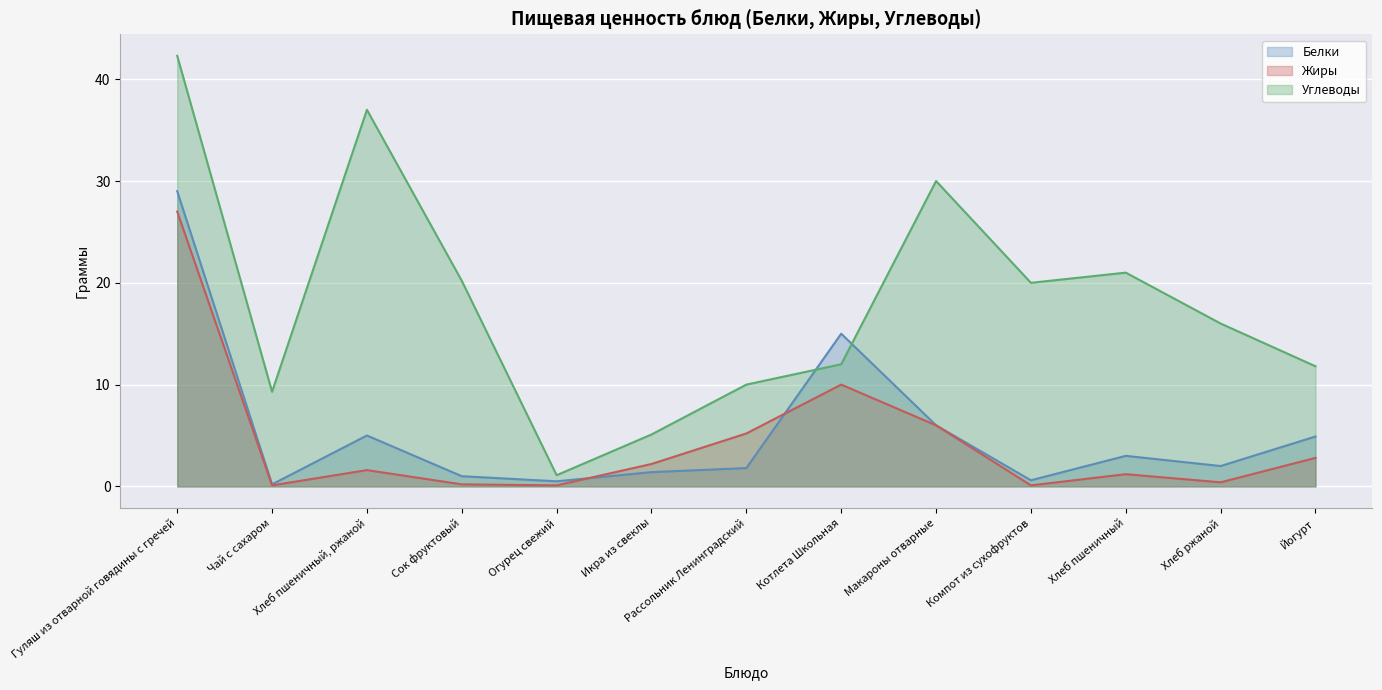

What is the label of the 3rd point from the left?

Хлеб пшеничный, ржаной